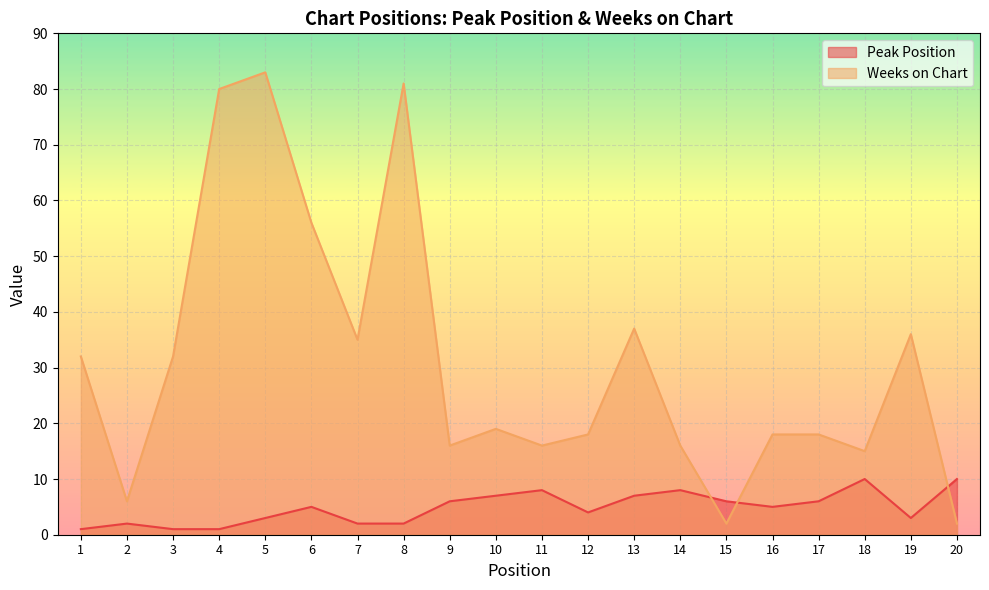

True or false: Peak Position and Weeks on Chart cross at least once.

True